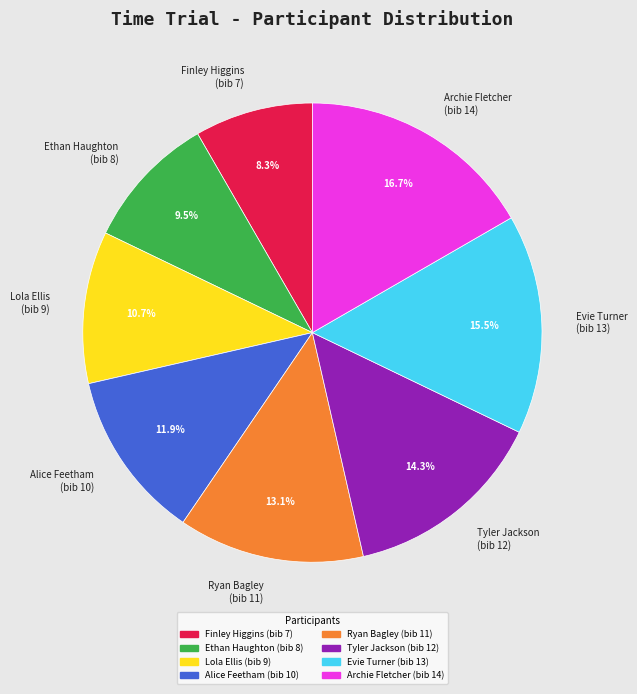

Is there any slice that represents more than half of the pie?

No